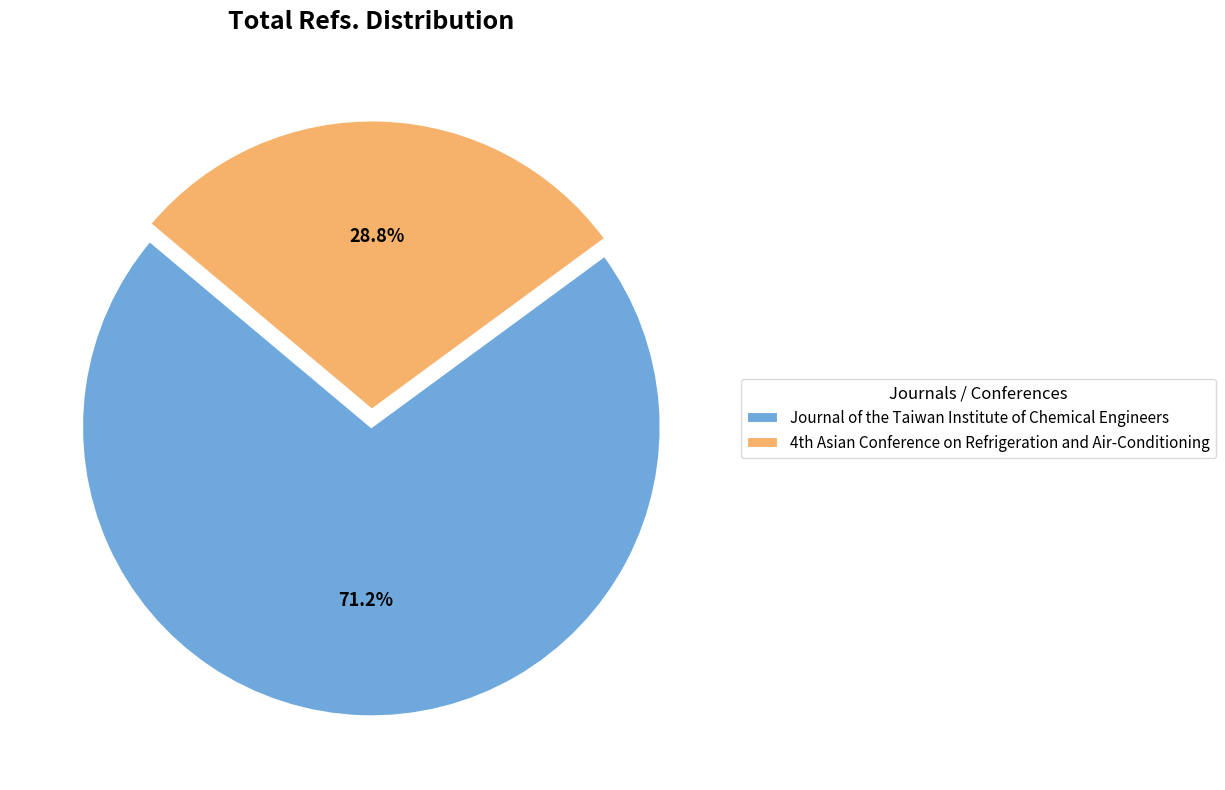

What is the largest slice in the pie chart?

Journal of the Taiwan Institute of Chemical Engineers